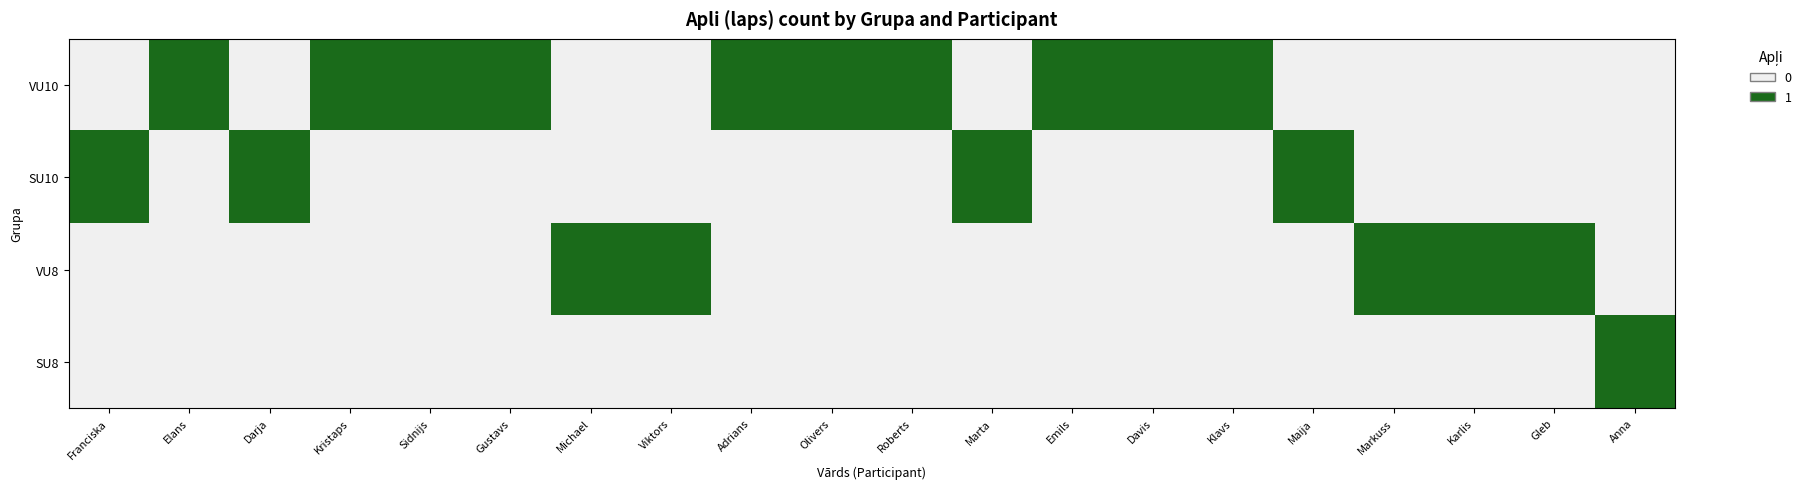

Rank the series at Adrians from lowest to highest value.

SU10, VU8, SU8, VU10